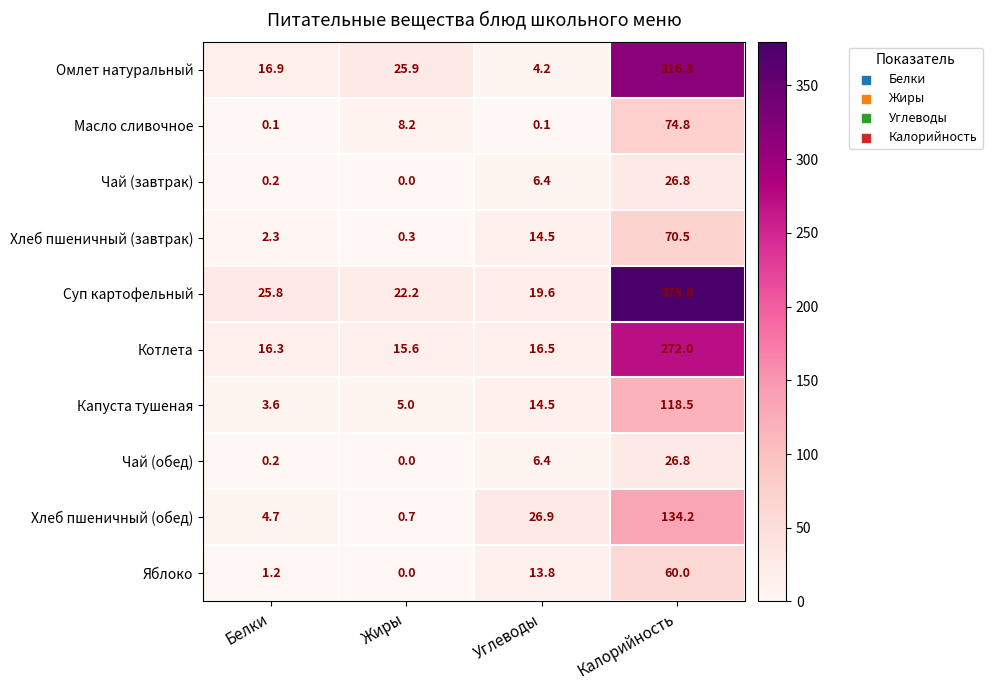

The Капуста тушеная series shows 5.0 at Жиры. True or false?

True